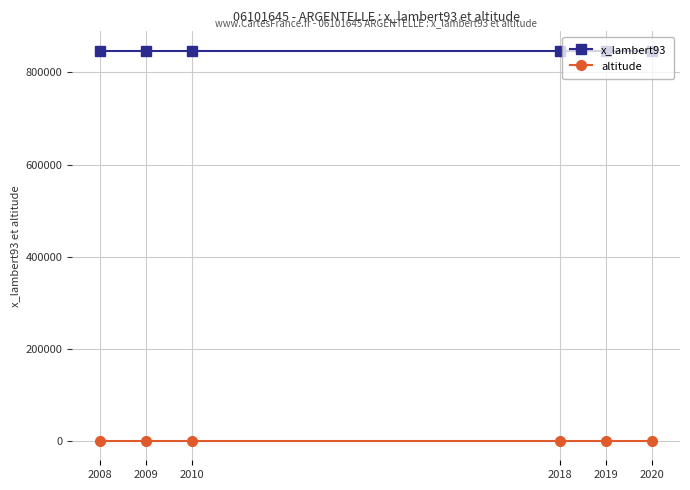

What is the total value across all series at 2008?

847541